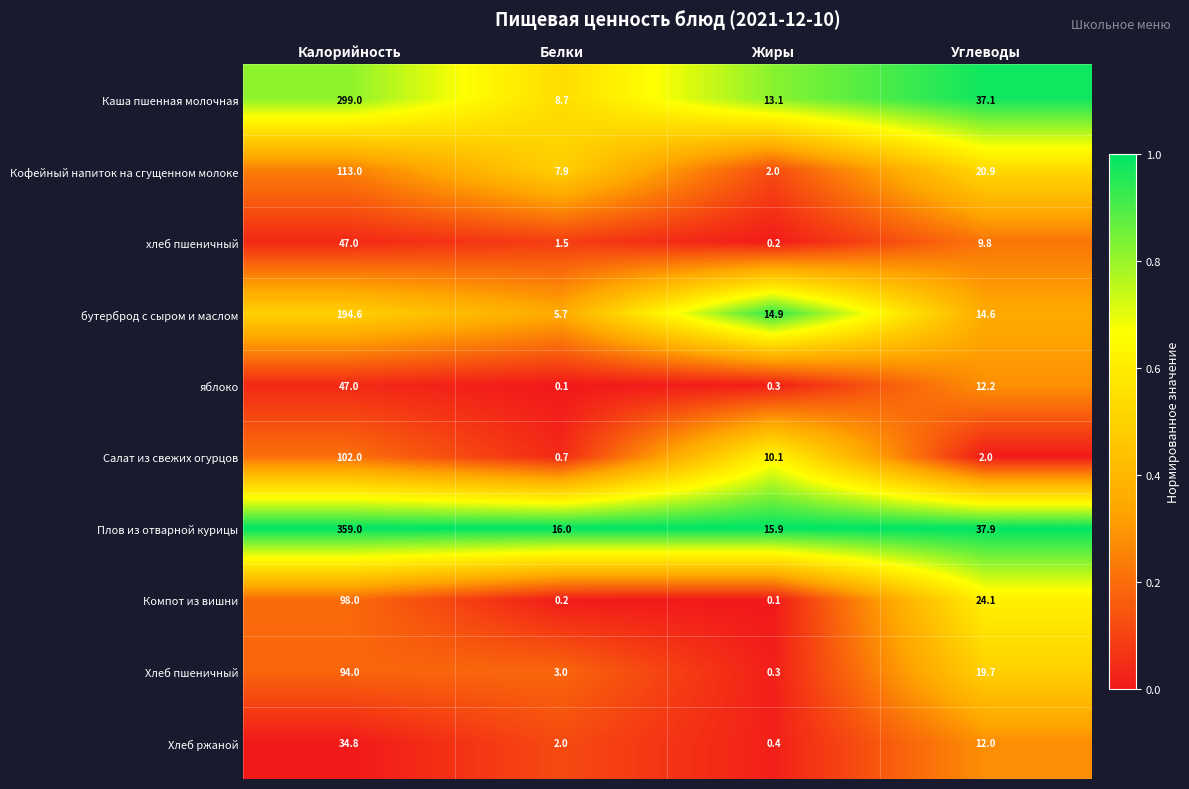

At Белки, list the series in order from smallest to largest.

яблоко, Компот из вишни, Салат из свежих огурцов, хлеб пшеничный, Хлеб ржаной, Хлеб пшеничный, бутерброд с сыром и маслом, Кофейный напиток на сгущенном молоке, Каша пшенная молочная, Плов из отварной курицы